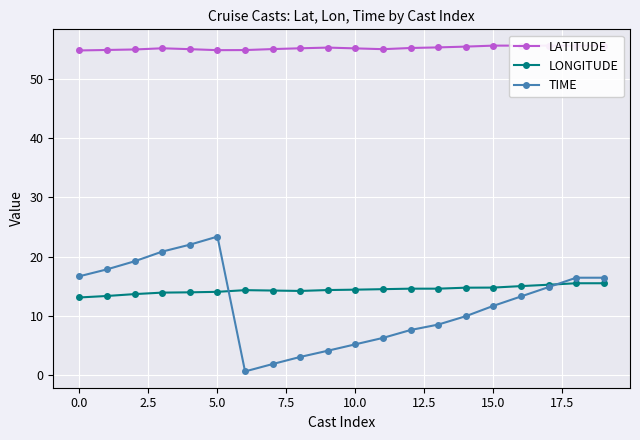

What is the highest value of the LONGITUDE series?

15.5